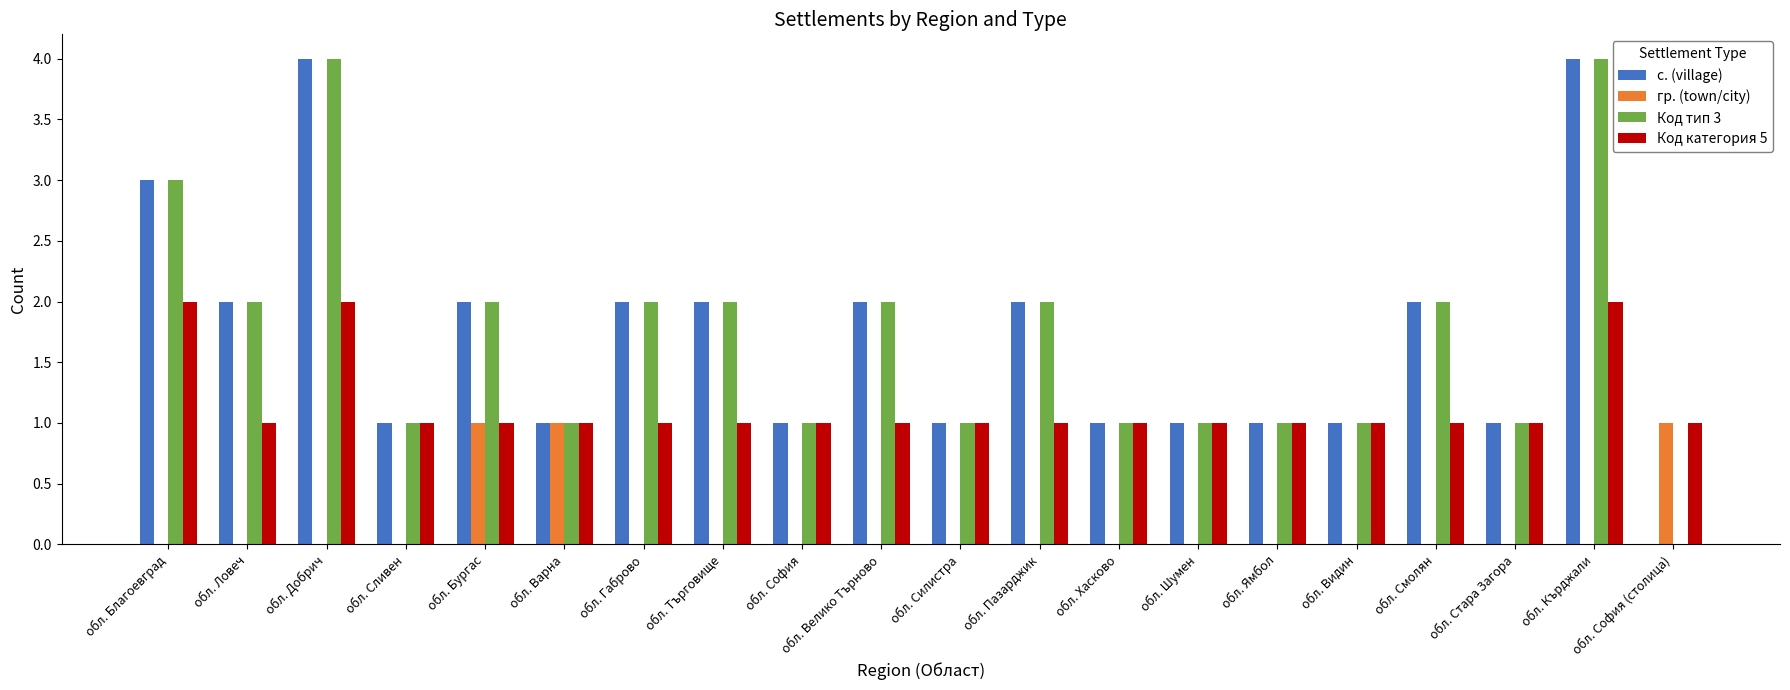

What is the sum of all Код категория 5 values?

23